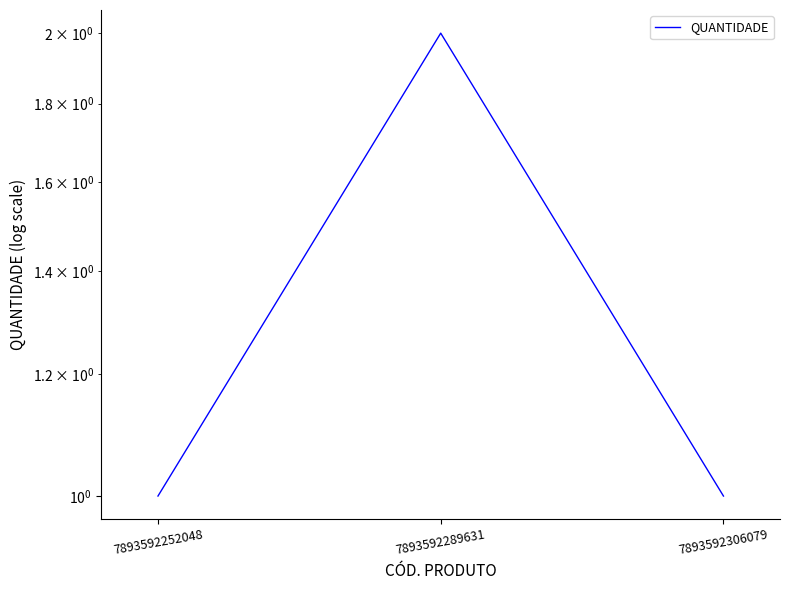

How many lines are shown in the chart?

1